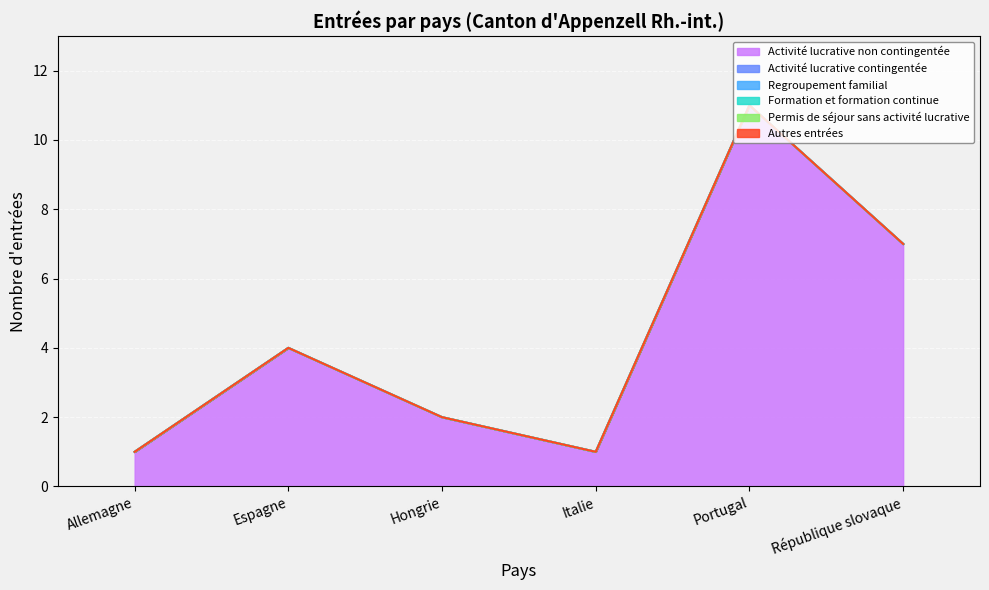

The Activité lucrative non contingentée series shows 7 at République slovaque. True or false?

True